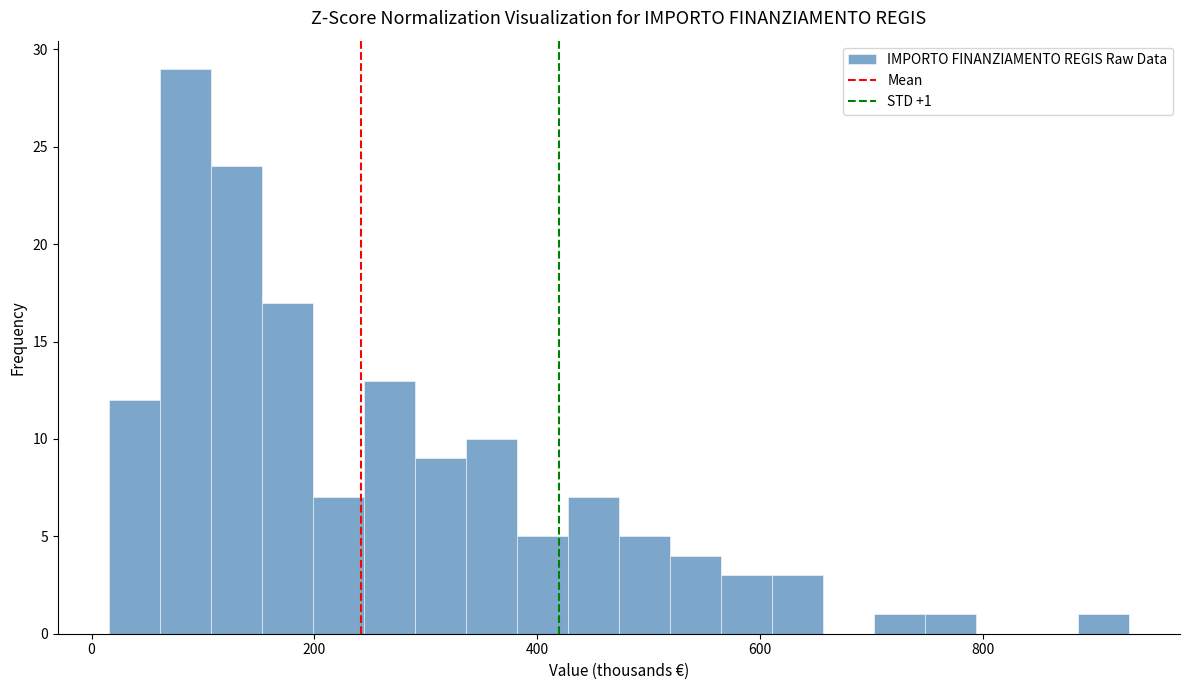

Around what value on the x-axis is the tallest bar? Give the approximate position of its centre, as read against the axis.

80